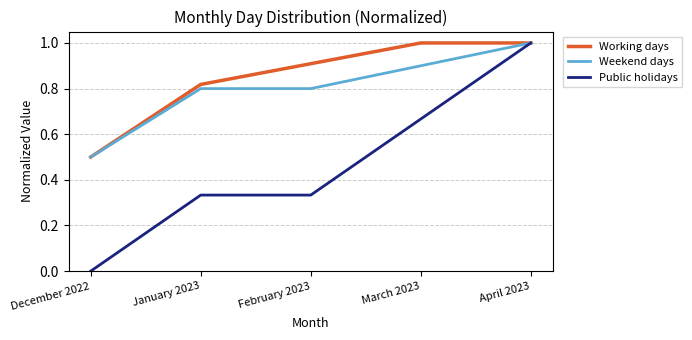

What position from the left is March 2023?

4